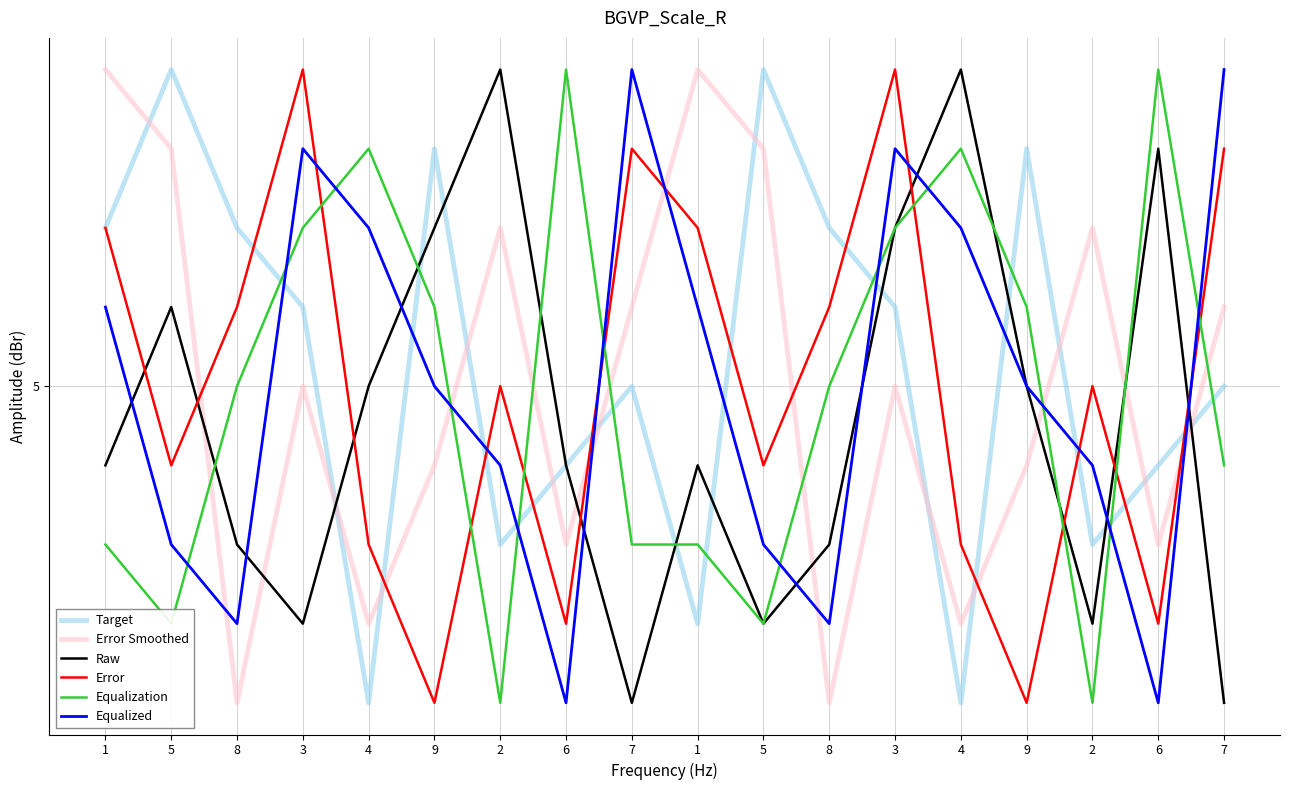

How many interior local valleys does the Raw series have?

4